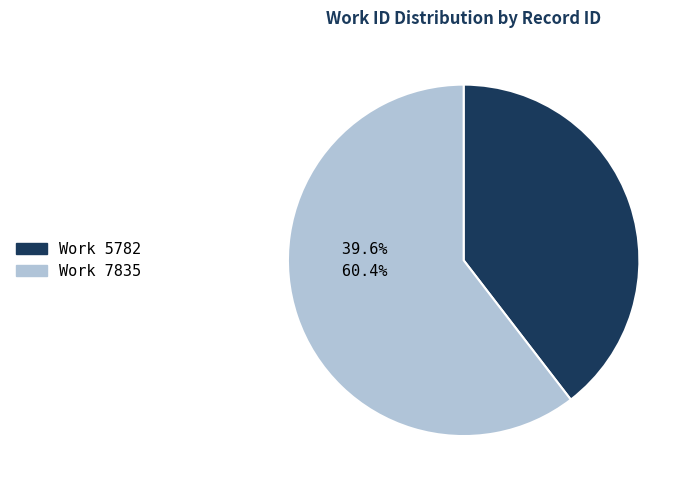

How many segments does this pie chart have?

2